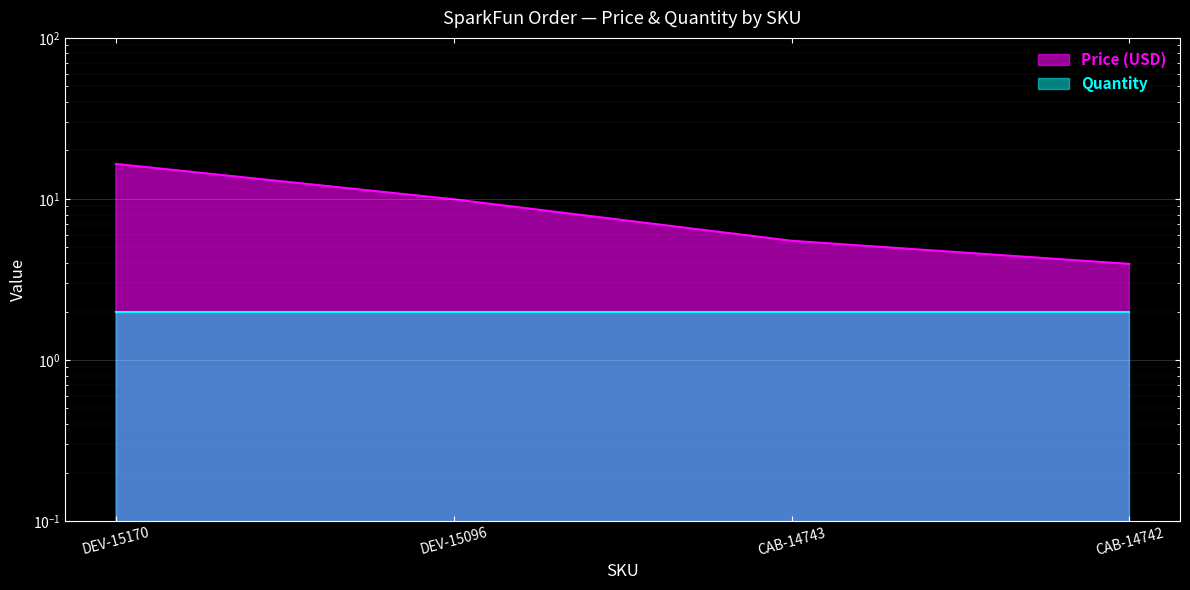

Approximately how many times larger is the value at DEV-15170 compared to CAB-14742?

4.2